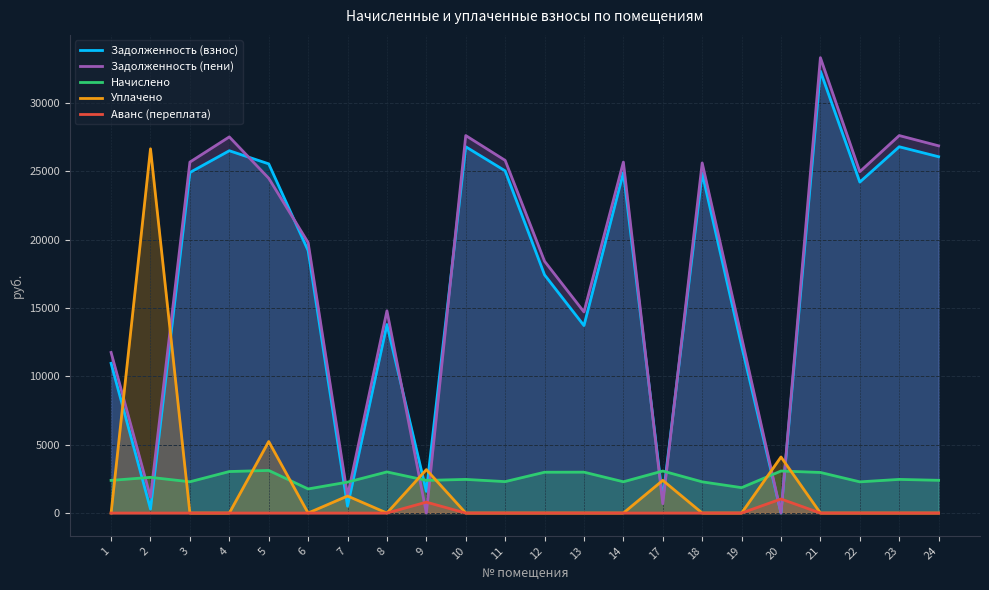

Between which two adjacent categories do Задолженность (пени) and Уплачено first intersect?

1 and 2